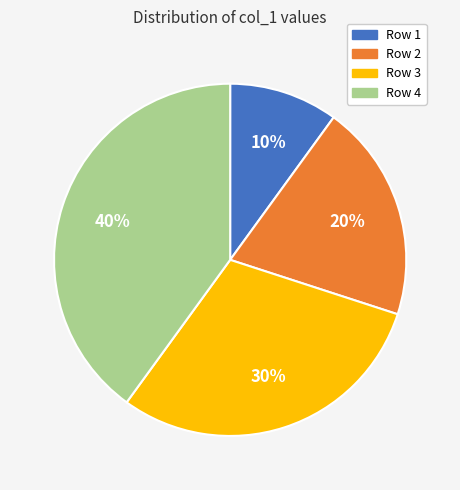

To the nearest percent, what is the difference between the largest and smallest slice percentages?

30%